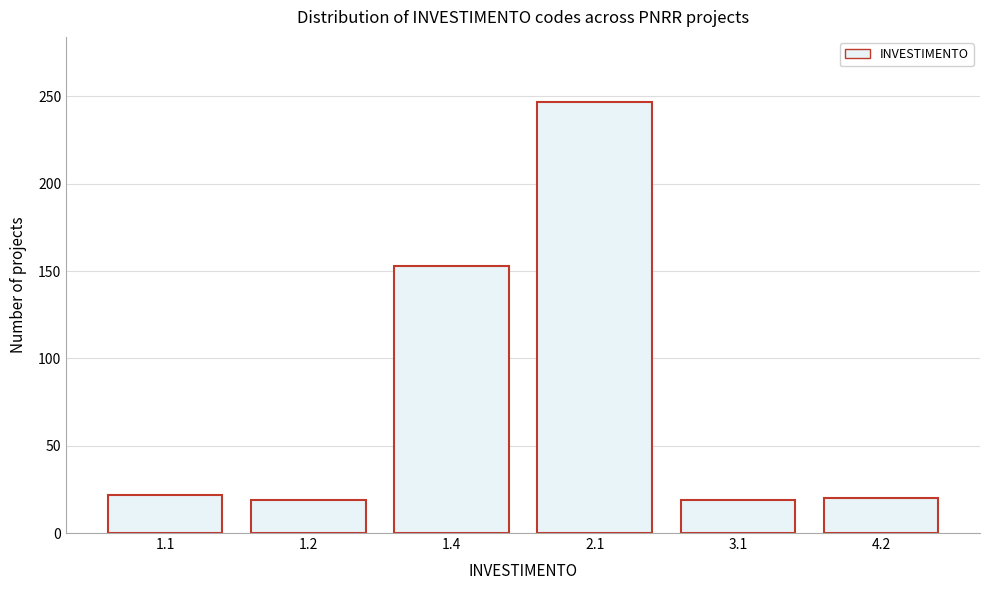

What is the sum of all values?

480